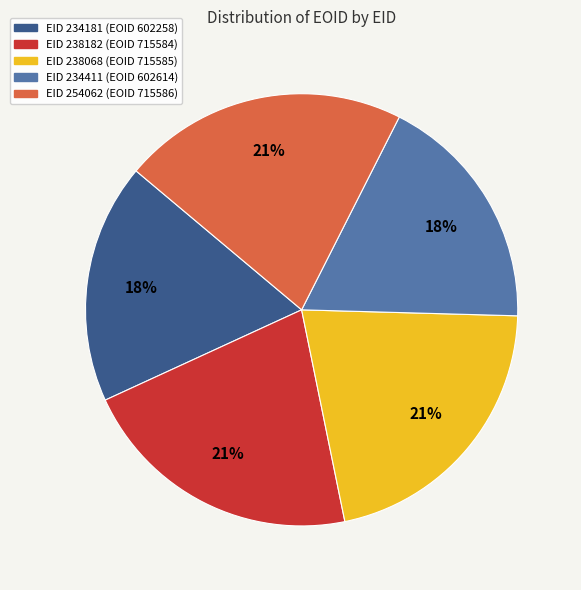

Is there any slice that represents more than half of the pie?

No